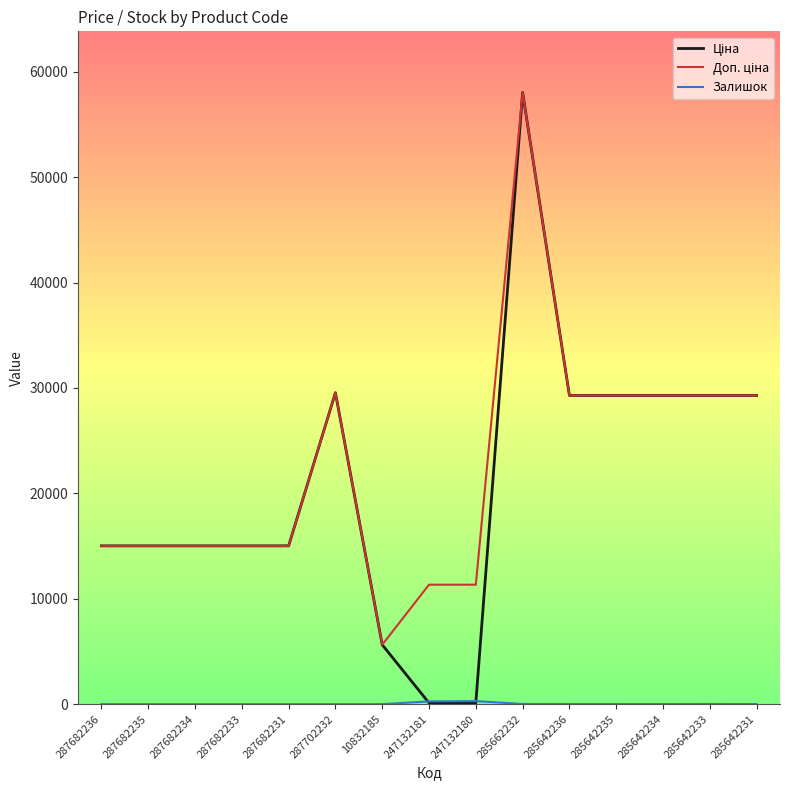

At which category is the sum across all series the highest?

285662232